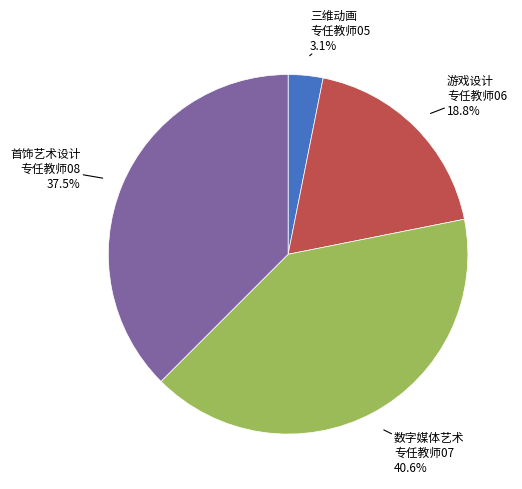

Is there any slice that represents more than half of the pie?

No